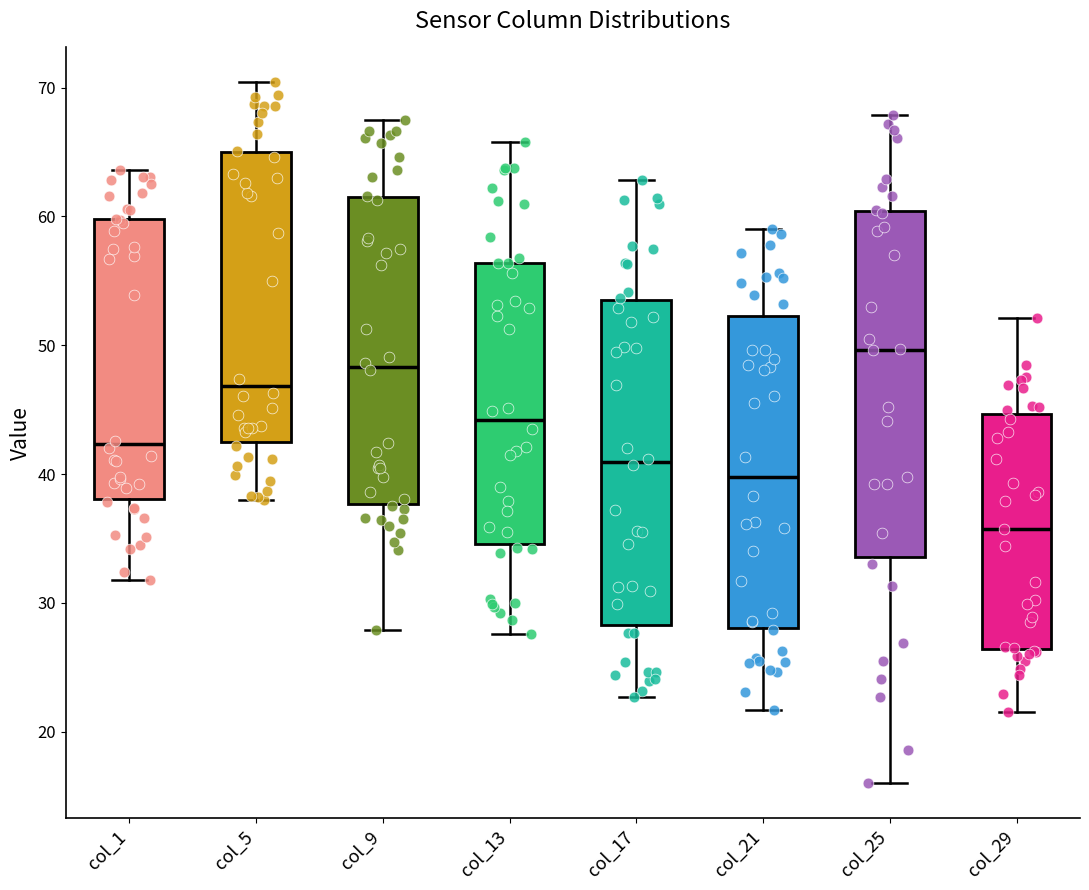

Reading left to right, transcribe this box plot: for each box, give where its median line is, the range the box spans, and where its two whiskers end, as read against the y-axis. The values are not printed on the chart, so give them approximately, as read against the axis.

col_1: median 42, box 38 to 60, whiskers 32 to 64
col_5: median 47, box 42 to 65, whiskers 38 to 70
col_9: median 48, box 38 to 62, whiskers 28 to 68
col_13: median 44, box 35 to 56, whiskers 28 to 66
col_17: median 41, box 28 to 54, whiskers 23 to 63
col_21: median 40, box 28 to 52, whiskers 22 to 59
col_25: median 50, box 34 to 60, whiskers 16 to 68
col_29: median 36, box 26 to 45, whiskers 22 to 52